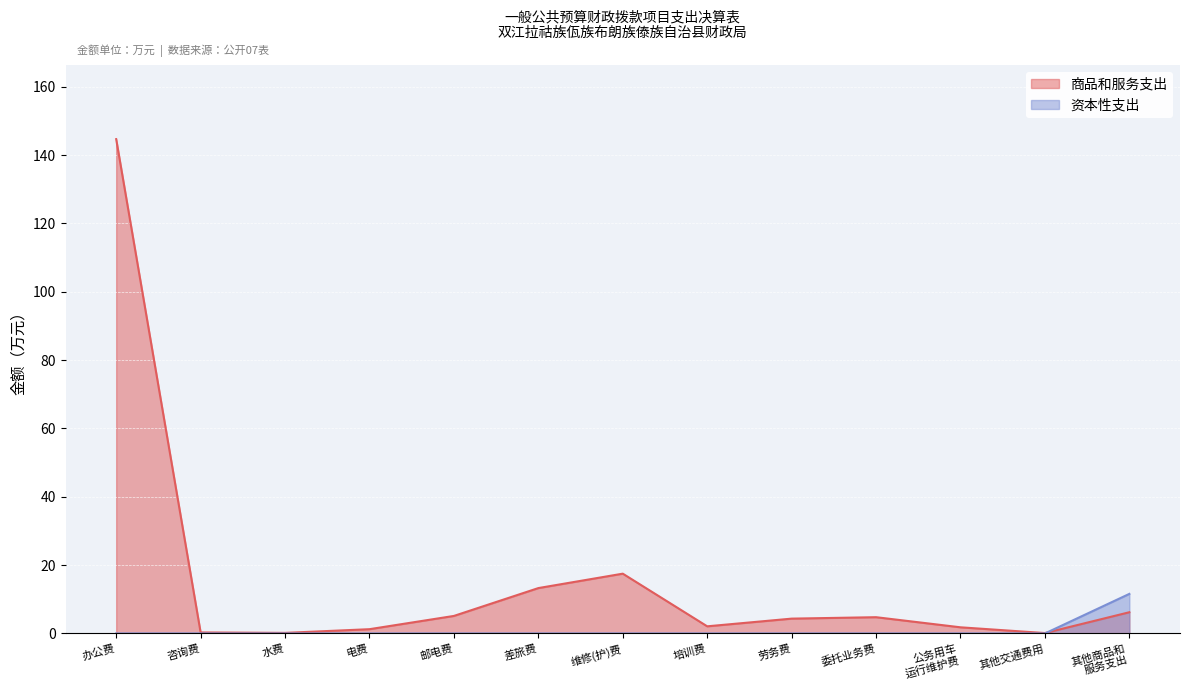

The value of 商品和服务支出 at 委托业务费 is 4.8. True or false?

True